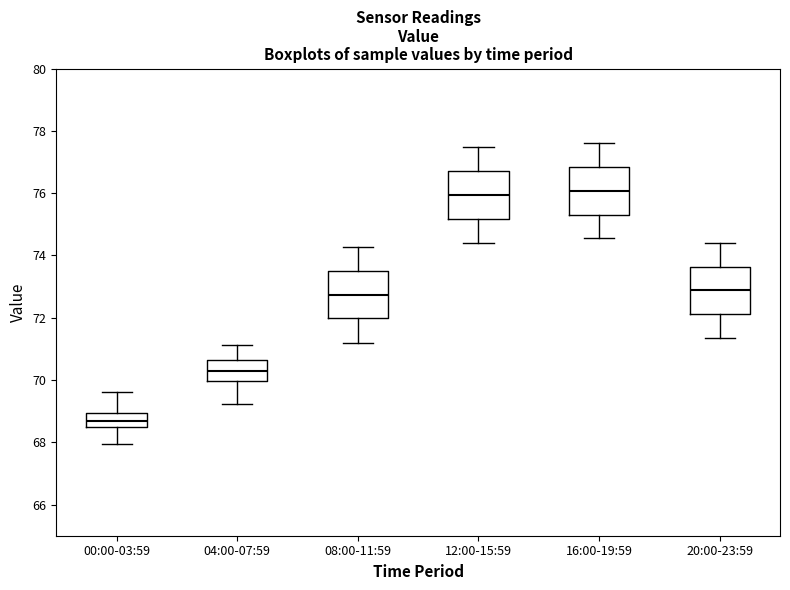

Reading left to right, read every box against the y-axis: the position of its median line, the range the box covers, and the ends of its whiskers. The values are not printed on the chart, so give them approximately, as read against the axis.

00:00-03:59: median 68.6, box 68.4 to 69.0, whiskers 68.0 to 69.6
04:00-07:59: median 70.2, box 70.0 to 70.6, whiskers 69.2 to 71.2
08:00-11:59: median 72.8, box 72.0 to 73.6, whiskers 71.2 to 74.2
12:00-15:59: median 76.0, box 75.2 to 76.8, whiskers 74.4 to 77.4
16:00-19:59: median 76.0, box 75.4 to 76.8, whiskers 74.6 to 77.6
20:00-23:59: median 72.8, box 72.2 to 73.6, whiskers 71.4 to 74.4